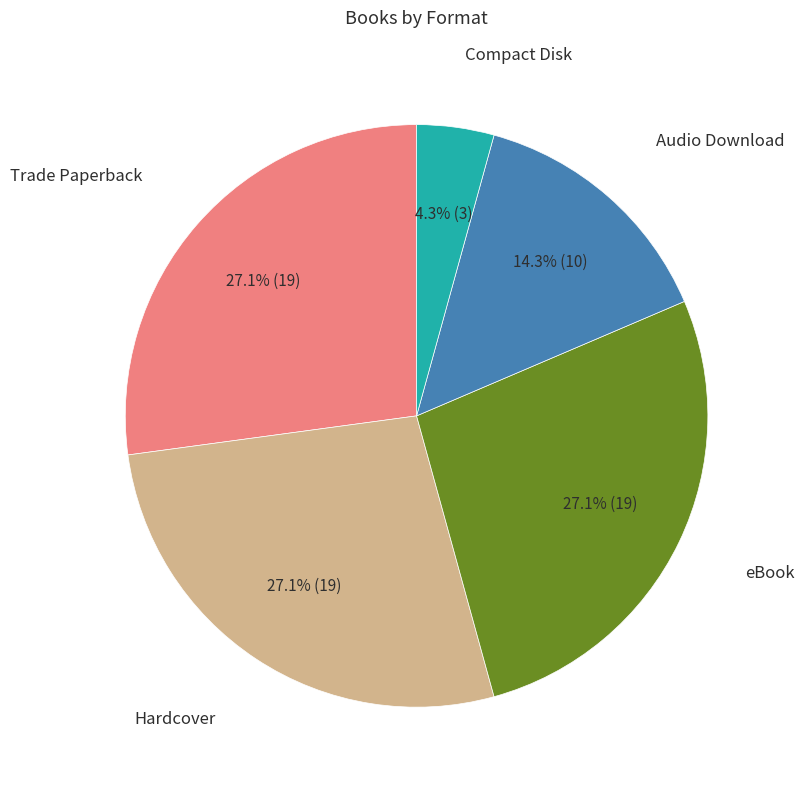

Which category has the smallest portion of the pie?

Compact Disk